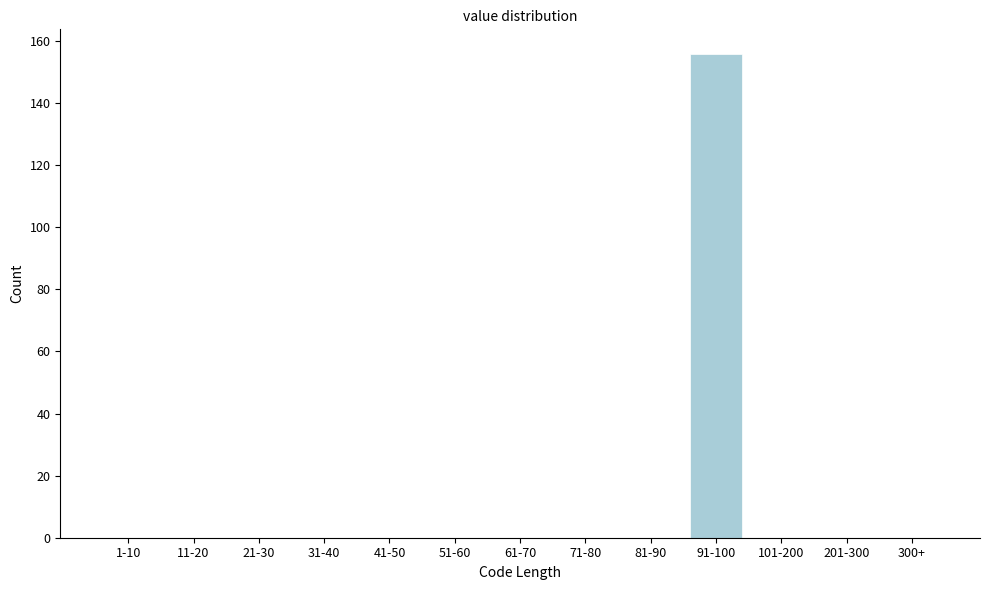

Reading right to left, extract all data points from this chart.

300+=0	201-300=0	101-200=0	91-100=156	81-90=0	71-80=0	61-70=0	51-60=0	41-50=0	31-40=0	21-30=0	11-20=0	1-10=0